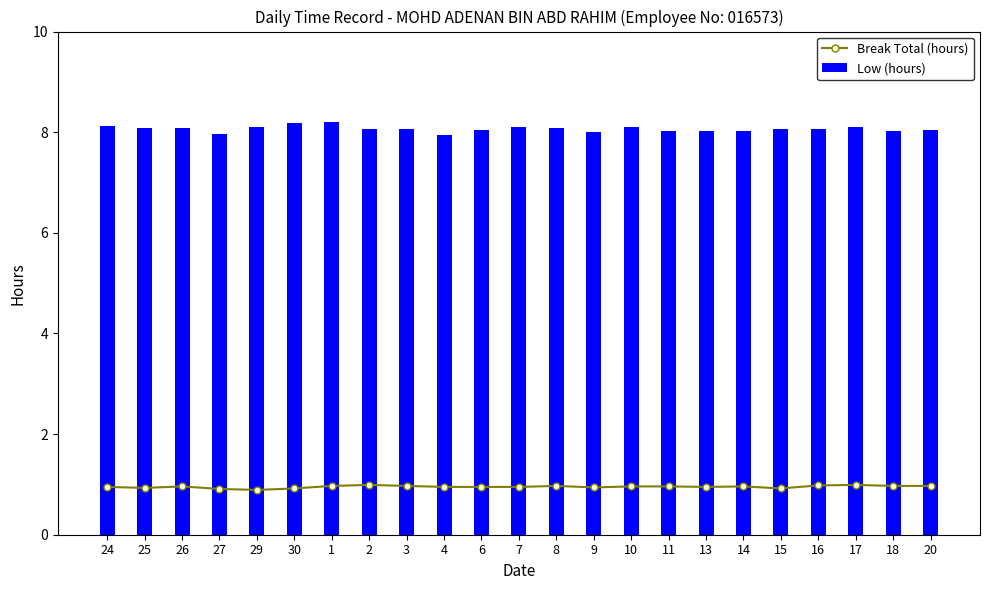

Reading left to right, what are all the values shown in this chart?

Break Total (hours): 24=0.9	25=0.9	26=1.0	27=0.9	29=0.9	30=0.9	1=1.0	2=1.0	3=1.0	4=0.9	6=0.9	7=0.9	8=1.0	9=0.9	10=1.0	11=1.0	13=0.9	14=1.0	15=0.9	16=1.0	17=1.0	18=1.0	20=1.0
Low (hours): 24=8.1	25=8.1	26=8.1	27=8.0	29=8.1	30=8.2	1=8.2	2=8.1	3=8.1	4=8.0	6=8.0	7=8.1	8=8.1	9=8.0	10=8.1	11=8.0	13=8.0	14=8.0	15=8.1	16=8.1	17=8.1	18=8.0	20=8.1